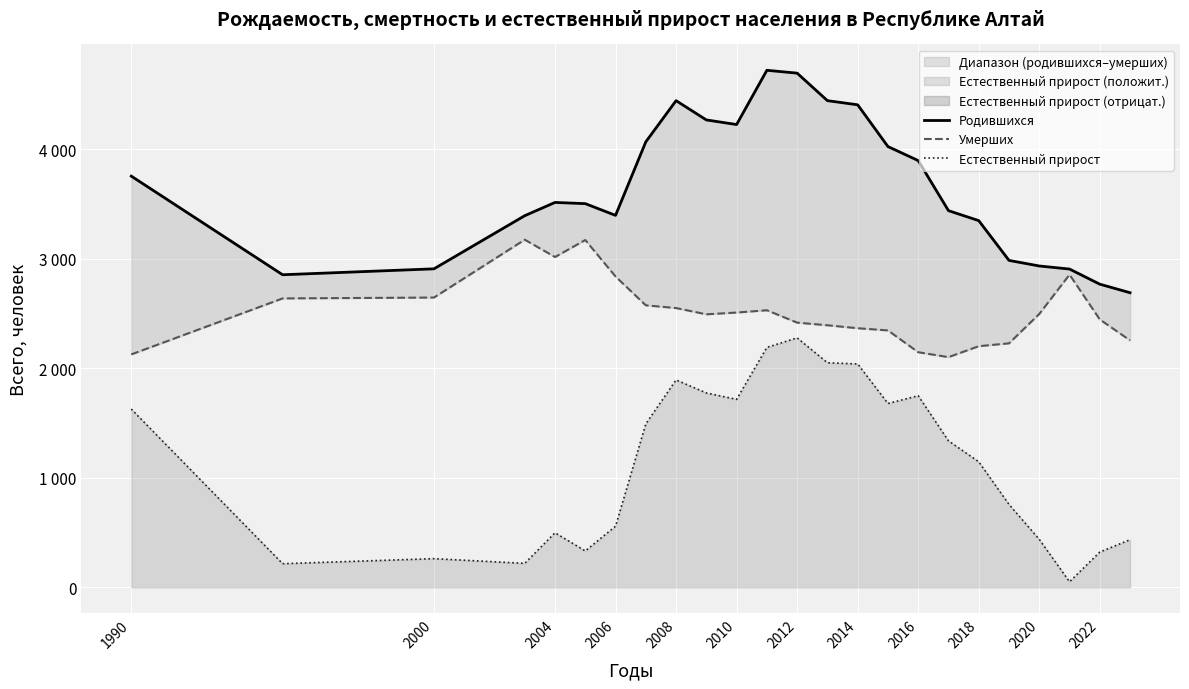

Count the number of data series in this chart.

3